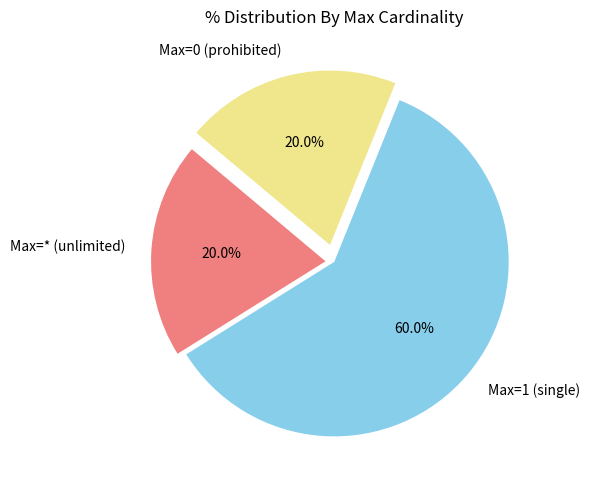

Do Max=0 (prohibited) and Max=1 (single) together represent more than half of the pie?

Yes